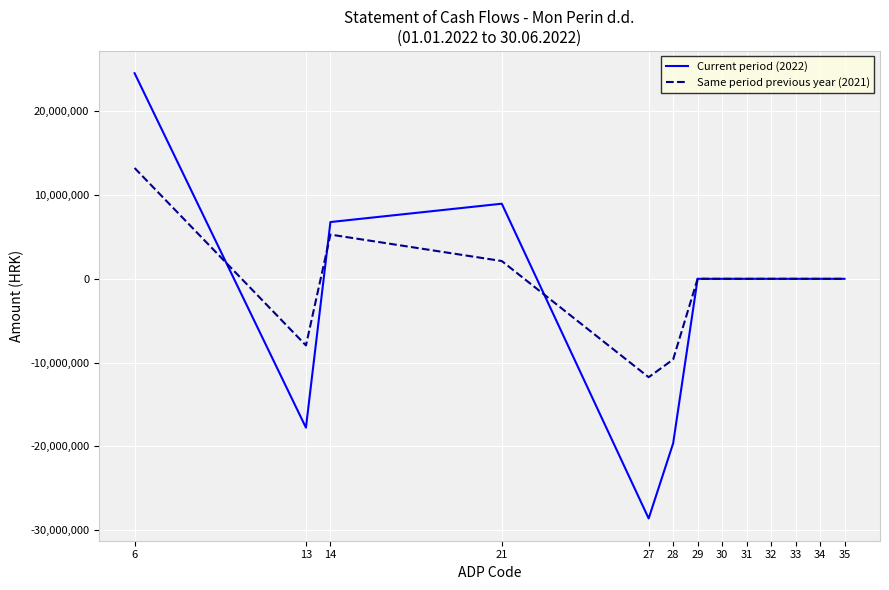

What is the total value across all series at 13?

-25743376